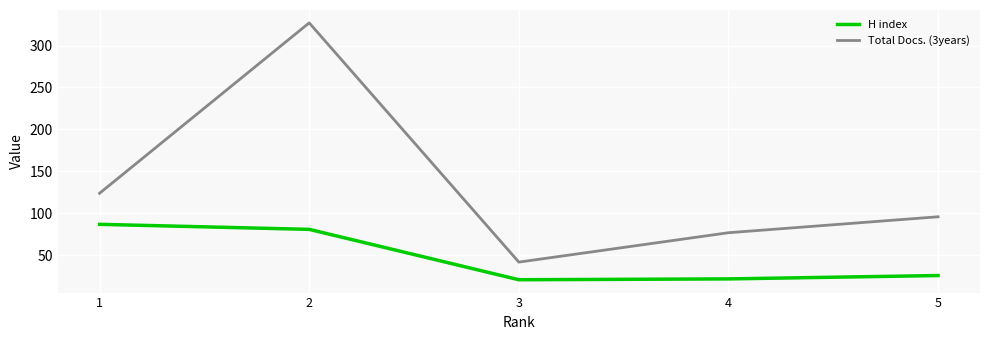

Does the chart display data point markers on the line(s)?

No